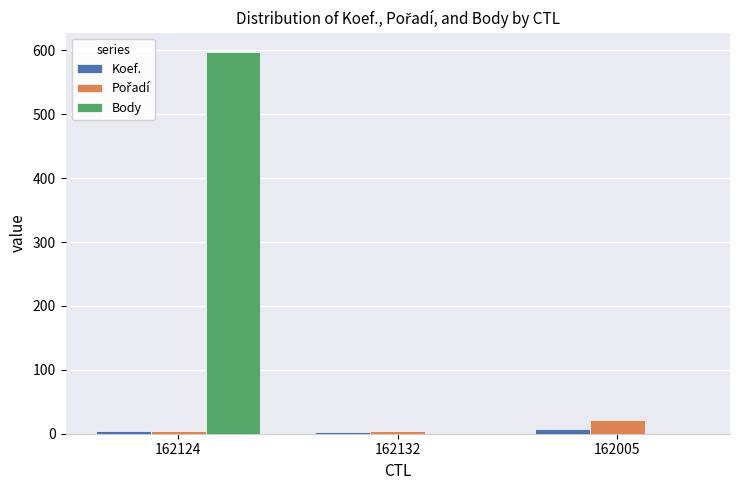

Which series has the largest total across all categories?

Body